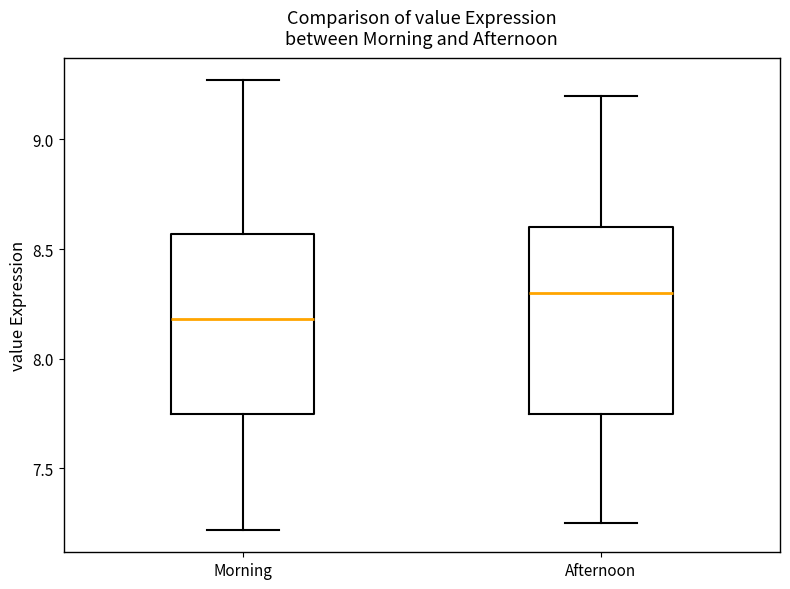

Where is the upper edge of the box for Afternoon on the y-axis? The values are not printed on the chart, so give them approximately, as read against the axis.

8.60